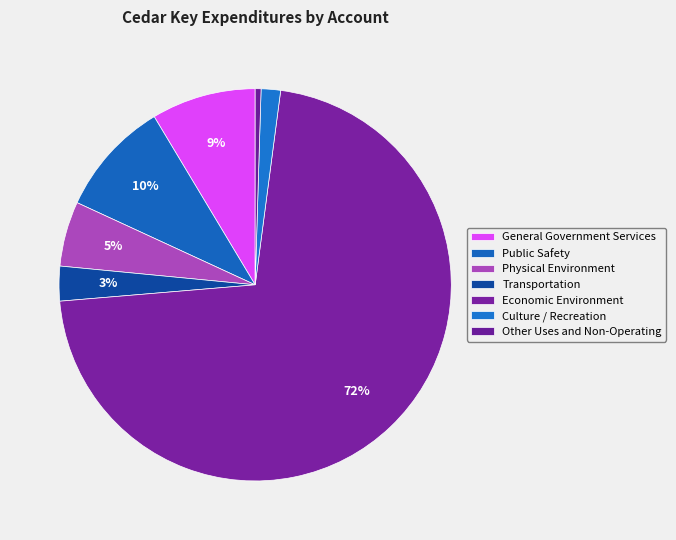

Which slice is the smallest?

Other Uses and Non-Operating